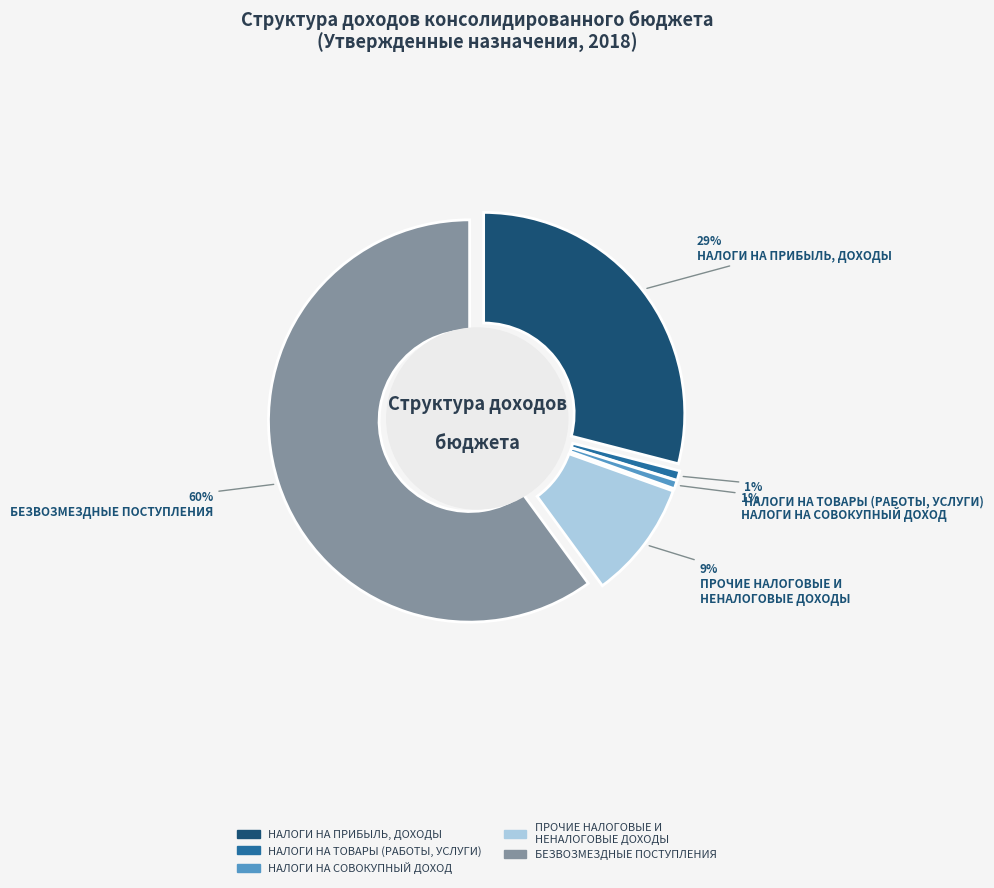

To the nearest percent, what is the average slice percentage?

20%